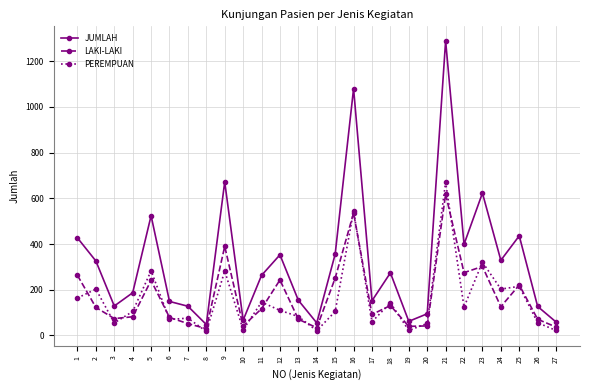

What is the total value across all series at 15?

712